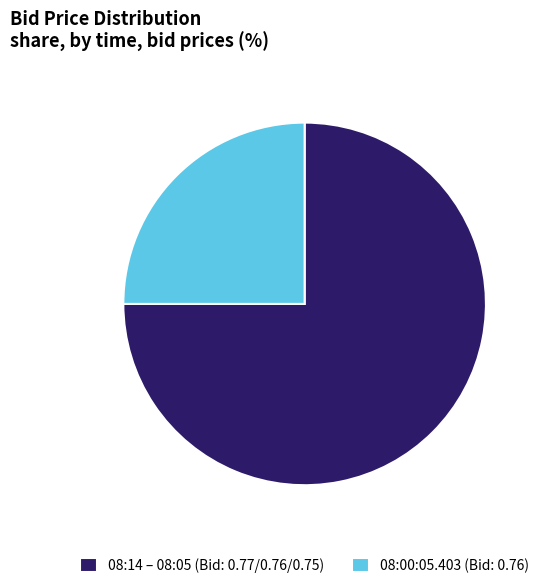

Is it true that 08:00:05.403 (Bid: 0.76) is 34% of the pie?

False